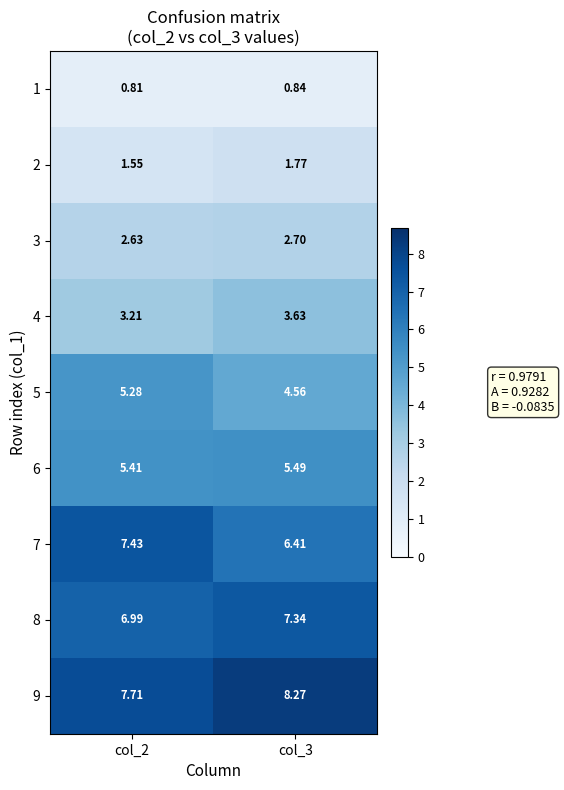

Which label corresponds to the largest value in the chart?

col_3